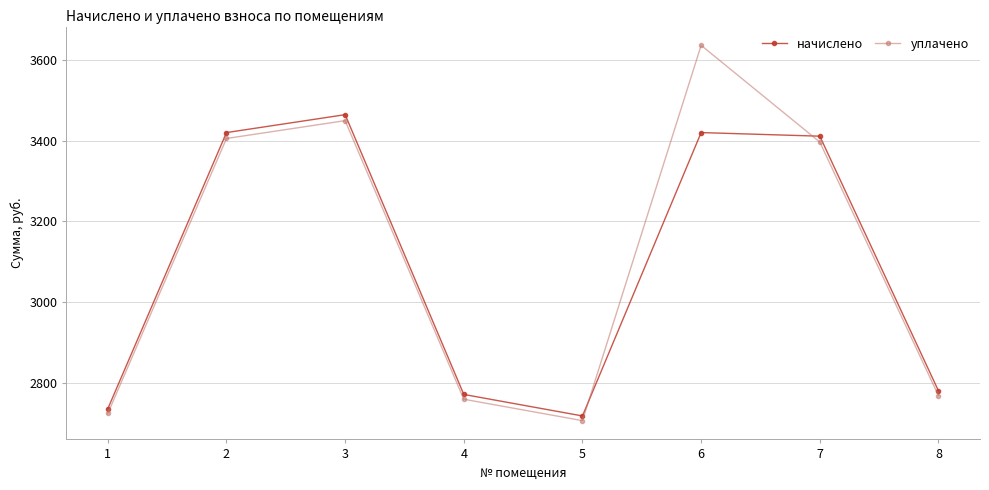

Between which two adjacent categories do уплачено and начислено first intersect?

5 and 6